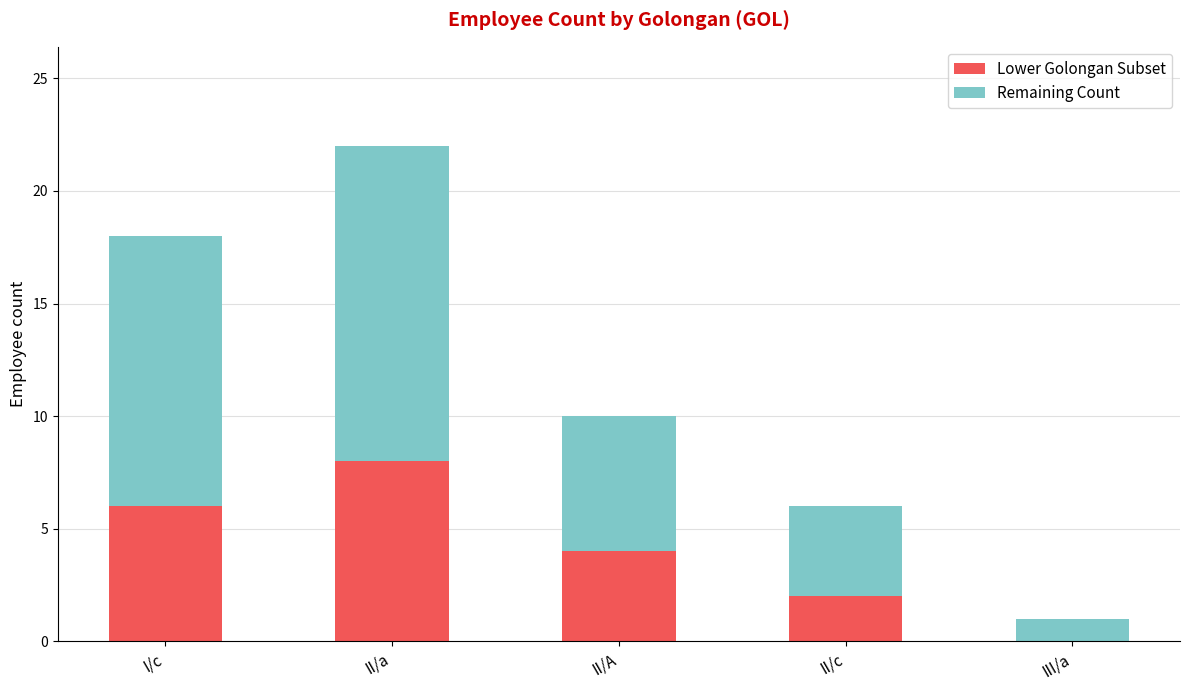

Is it true that Lower Golongan Subset equals 8 at II/a?

True